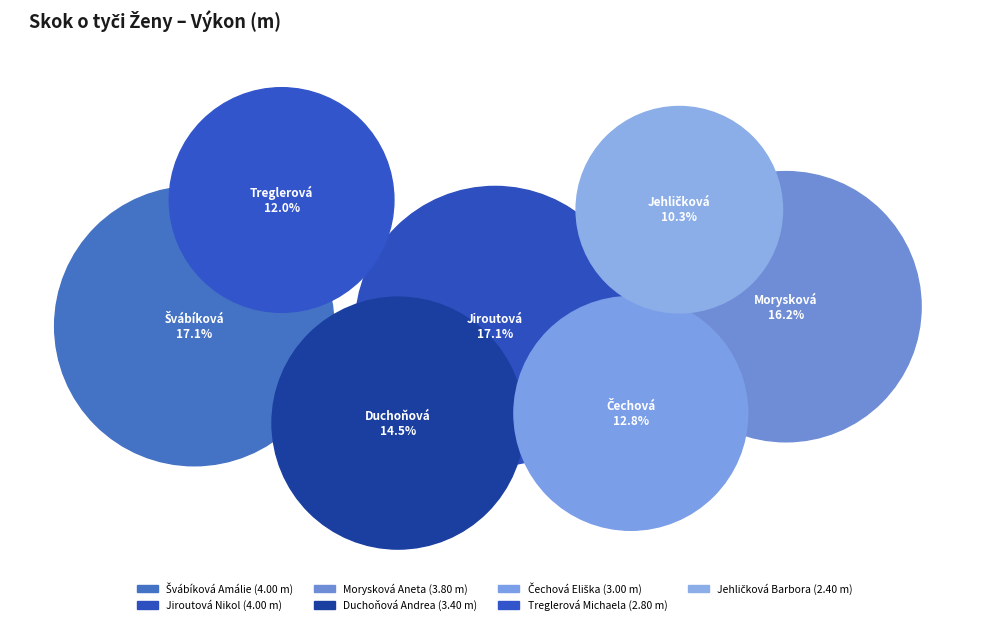

To the nearest percent, what is the average slice percentage?

14%